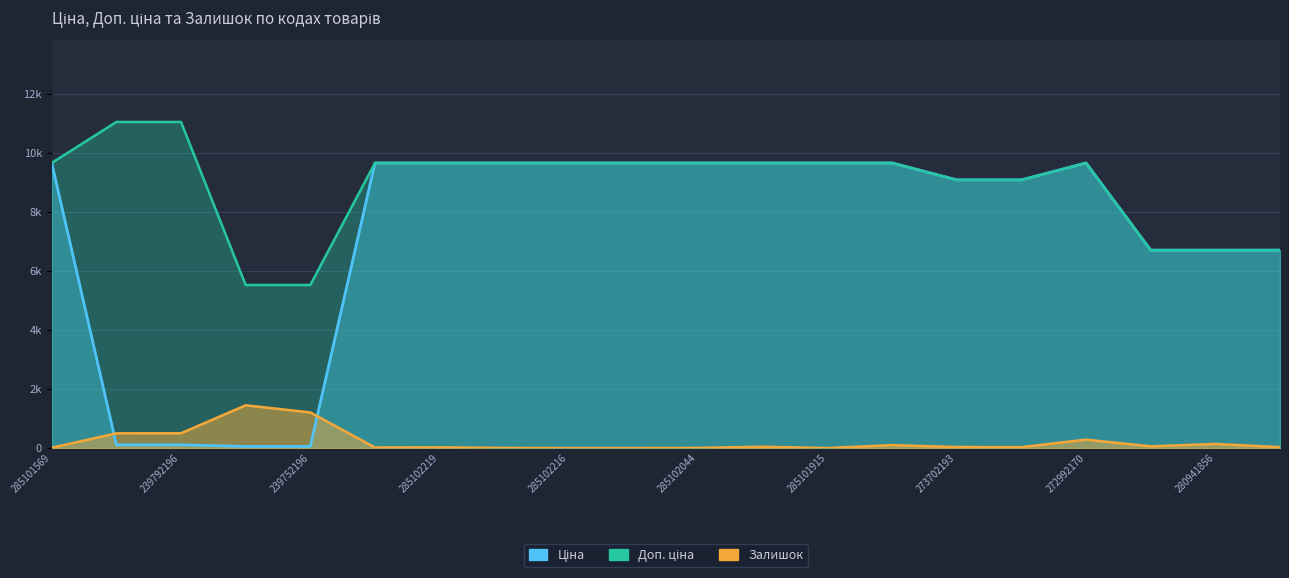

Read the Ціна value at 285102219.

9664.7